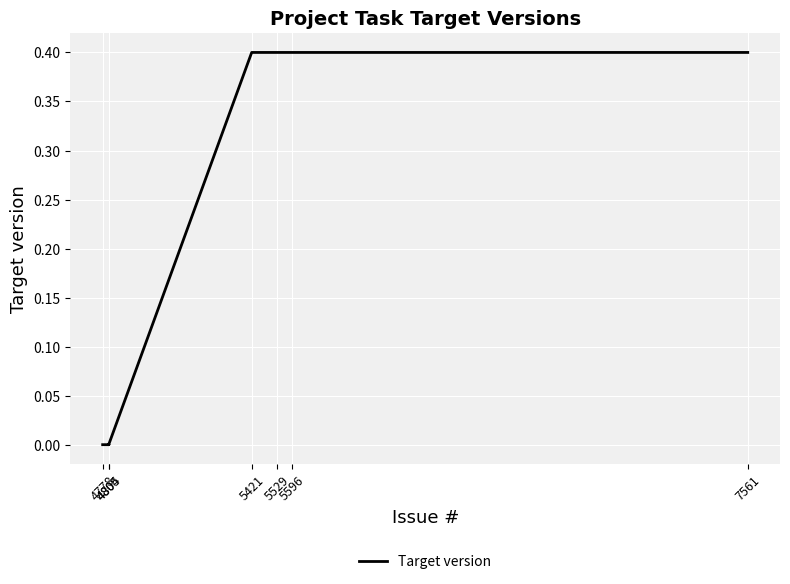

What is the difference between the second highest and second lowest values?

0.4